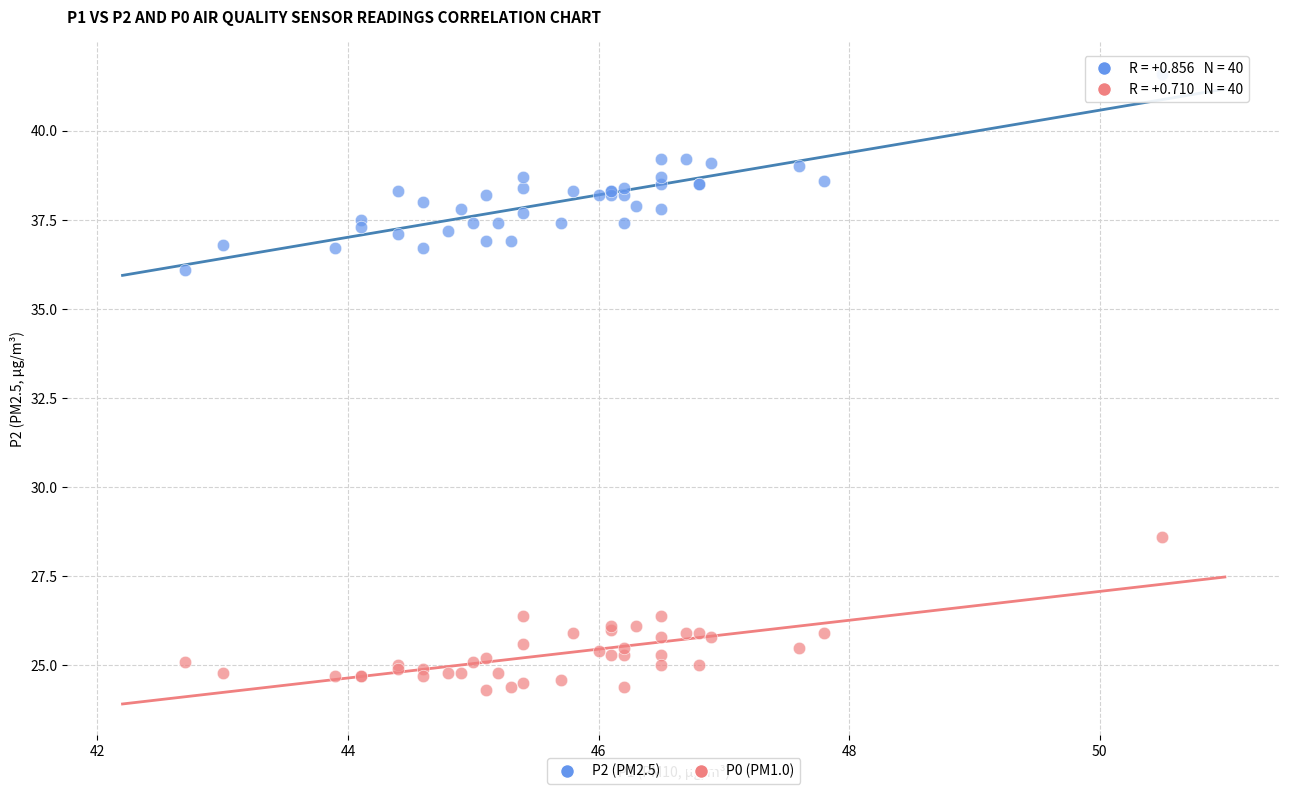

Which series reaches the minimum Y coordinate?

P0 (PM1.0)